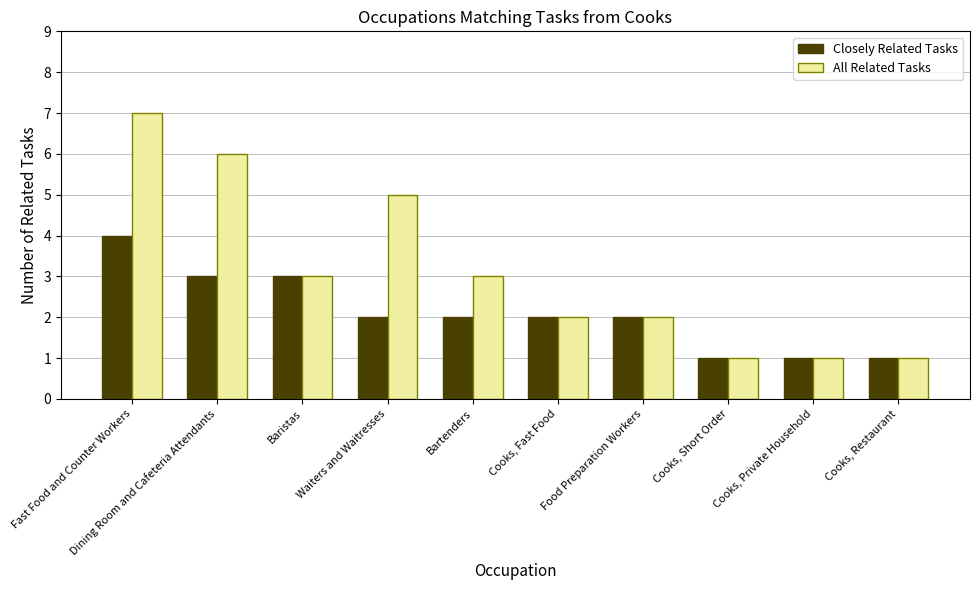

Reading right to left, transcribe all the data shown in this chart.

Closely Related Tasks: Cooks, Restaurant=1	Cooks, Private Household=1	Cooks, Short Order=1	Food Preparation Workers=2	Cooks, Fast Food=2	Bartenders=2	Waiters and Waitresses=2	Baristas=3	Dining Room and Cafeteria Attendants=3	Fast Food and Counter Workers=4
All Related Tasks: Cooks, Restaurant=1	Cooks, Private Household=1	Cooks, Short Order=1	Food Preparation Workers=2	Cooks, Fast Food=2	Bartenders=3	Waiters and Waitresses=5	Baristas=3	Dining Room and Cafeteria Attendants=6	Fast Food and Counter Workers=7